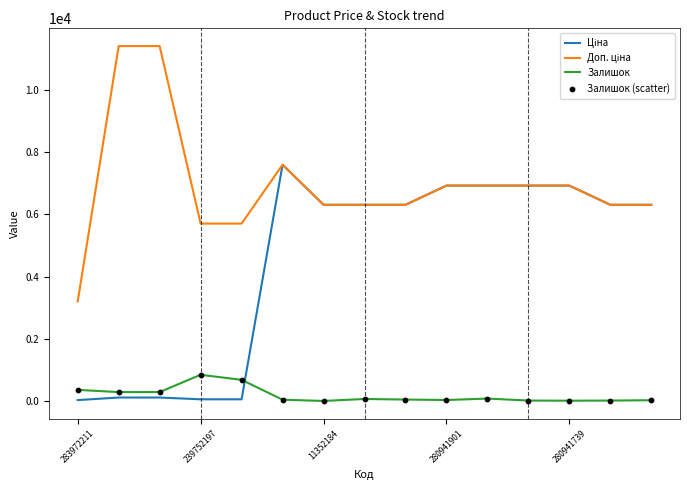

What is the greatest value displayed?

11410.0